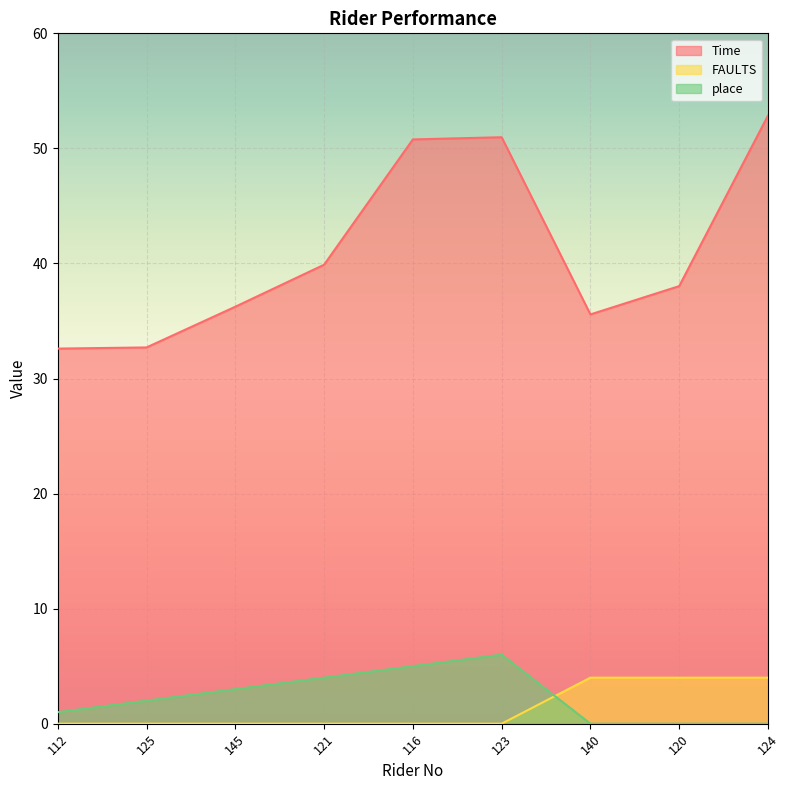

True or false: FAULTS has a value of 5.8 at 140.

False